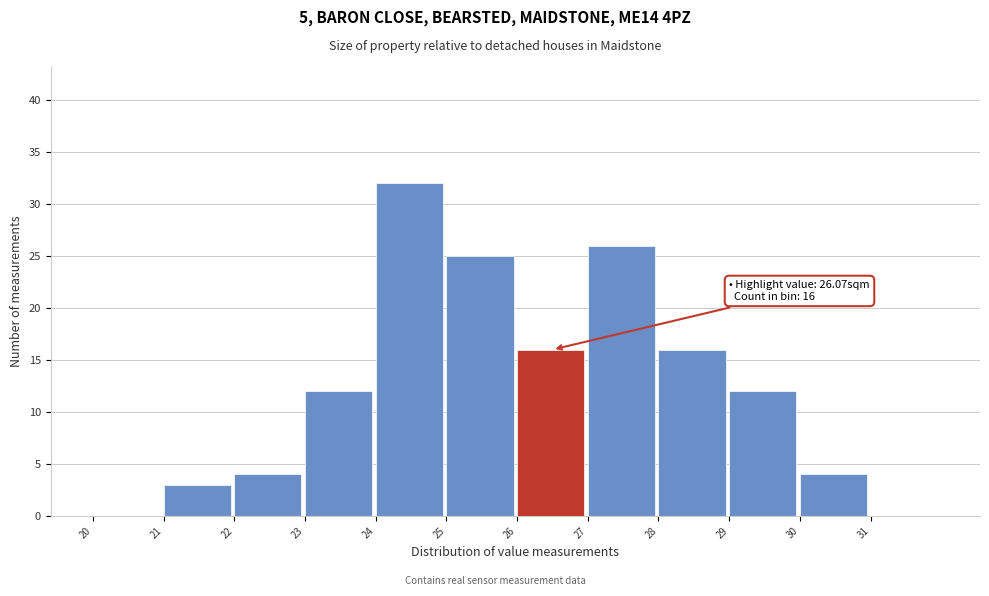

Over which range of the x-axis is the bar tallest?

24 to 25